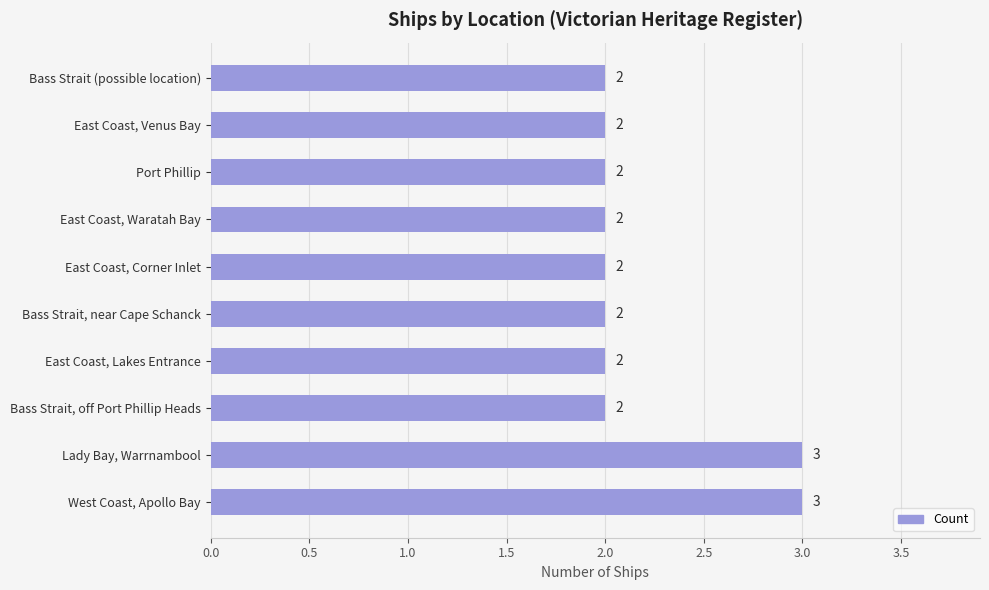

The value at Bass Strait (possible location) is 3. True or false?

False